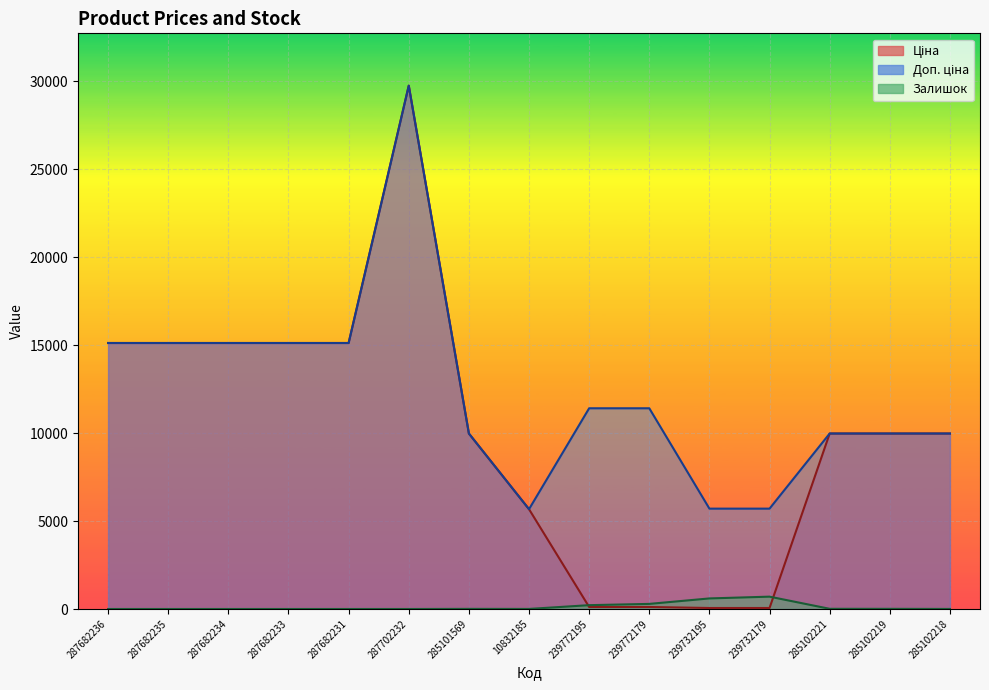

What are all the series names shown in the legend?

Ціна, Доп. ціна, Залишок